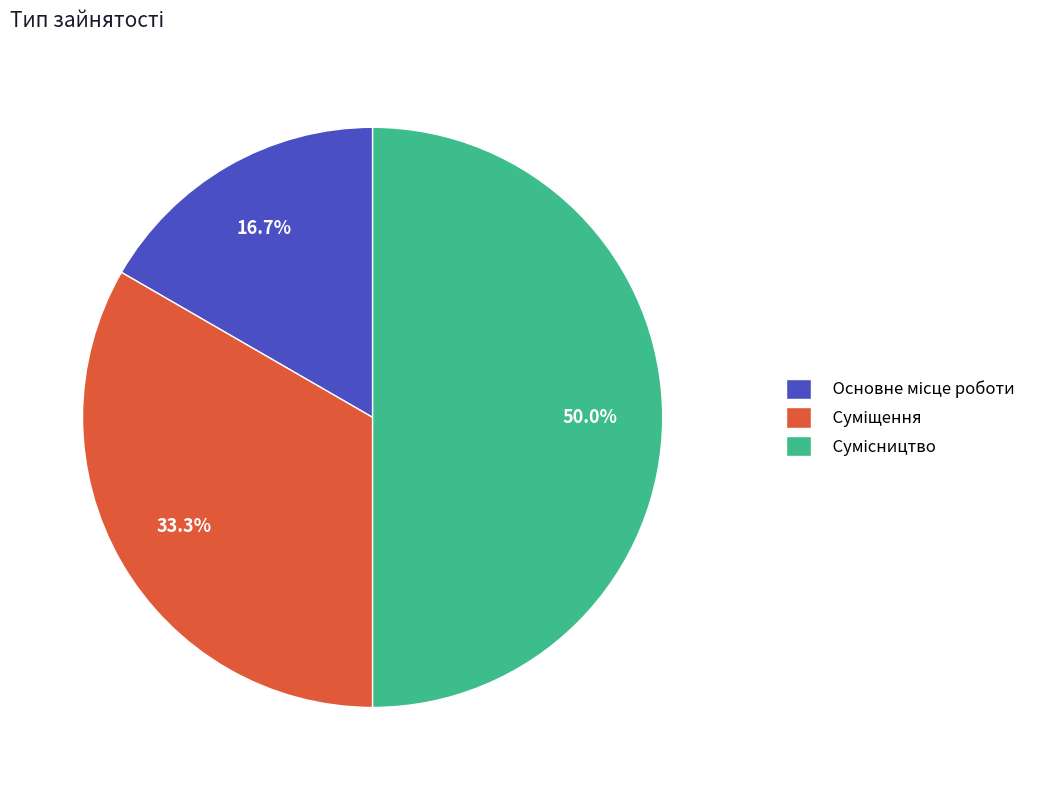

Between Суміщення and Сумісництво, which is larger?

Сумісництво